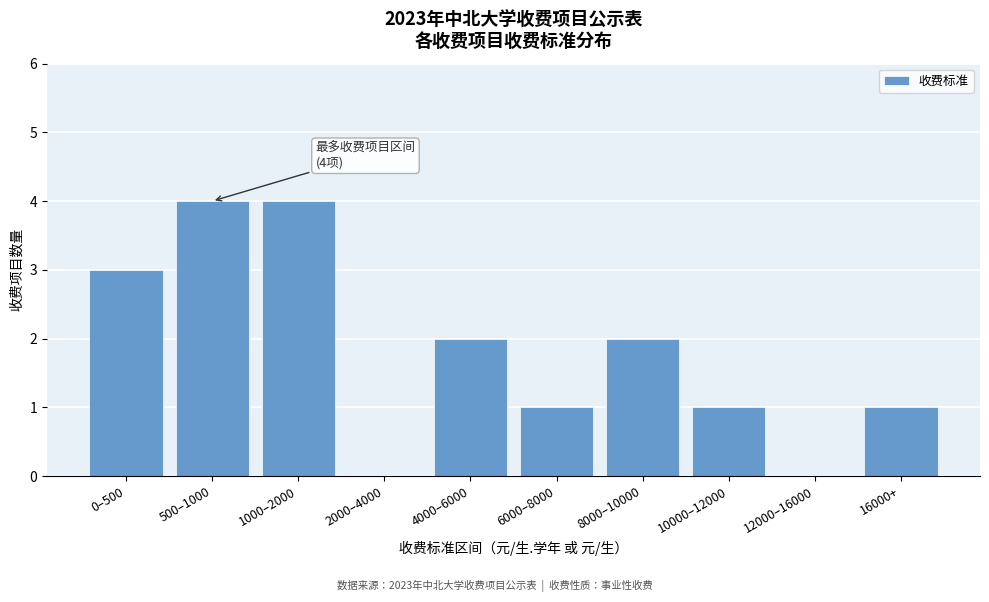

Reading left to right, list all the values displayed in this chart.

0–500=3	500–1000=4	1000–2000=4	2000–4000=0	4000–6000=2	6000–8000=1	8000–10000=2	10000–12000=1	12000–16000=0	16000+=1